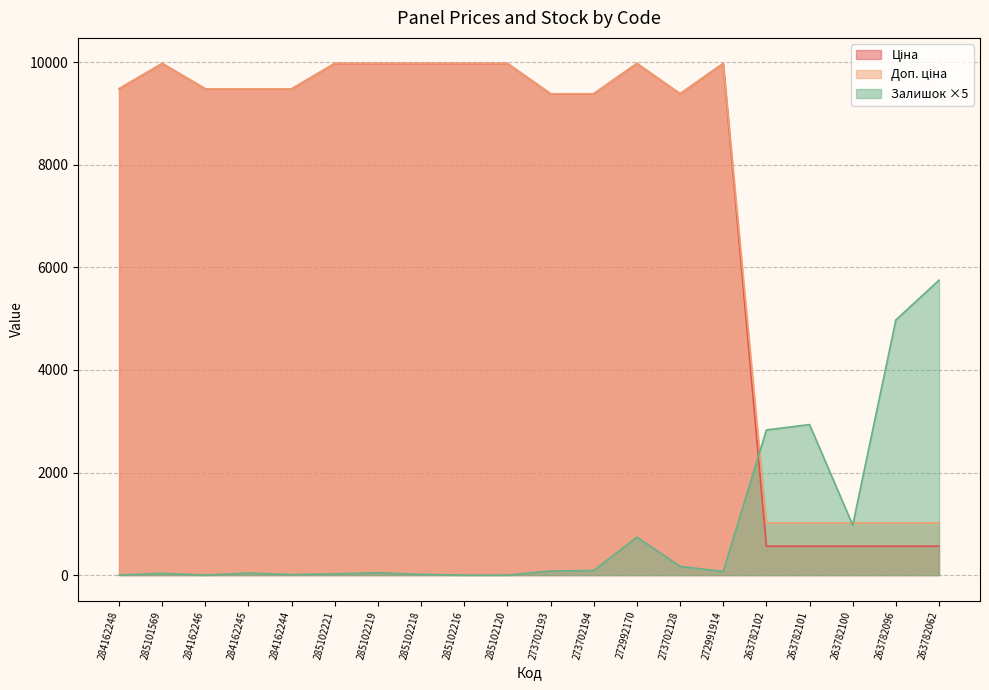

At how many categories does at least one series exceed 8916?

15